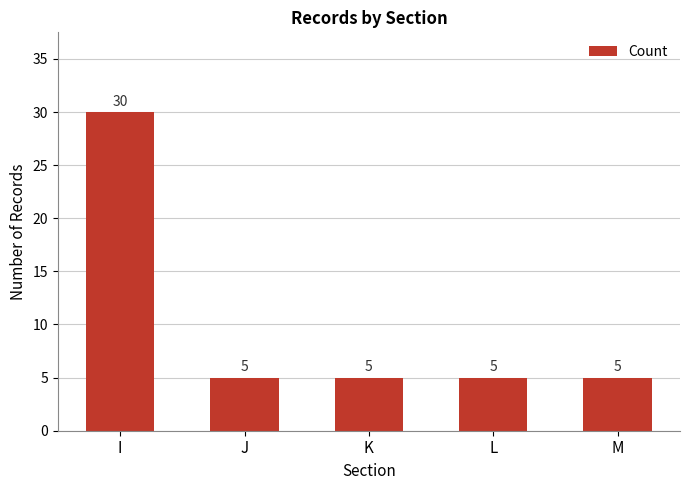

What value does the data have at J, to the nearest 5?

5